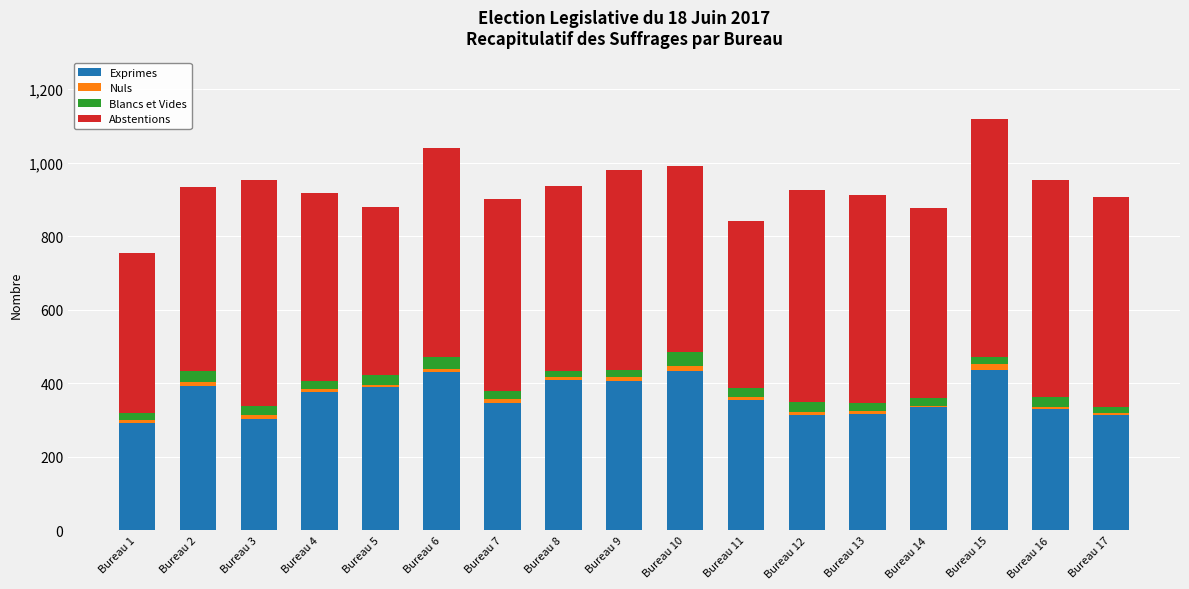

What is the maximum value for Exprimes?

435